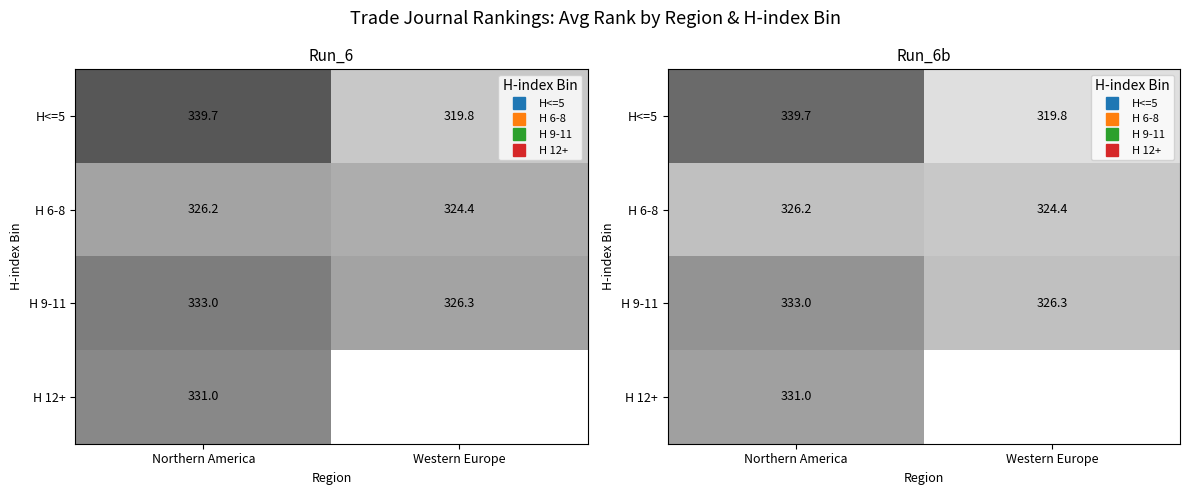

True or false: H 12+ has a value of 456.3 at Northern America.

False